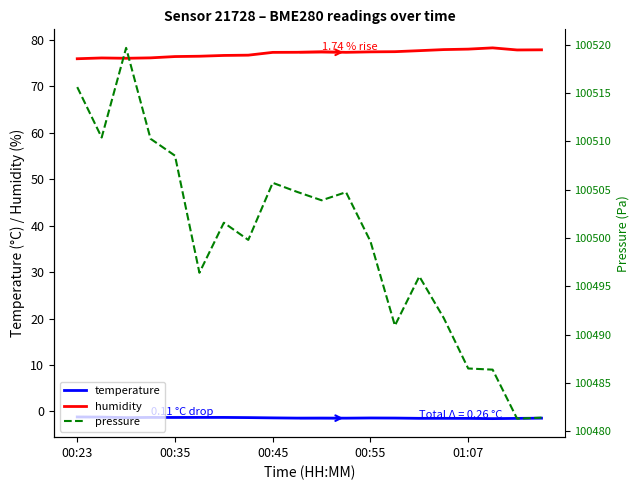

Count the number of data series in this chart.

3